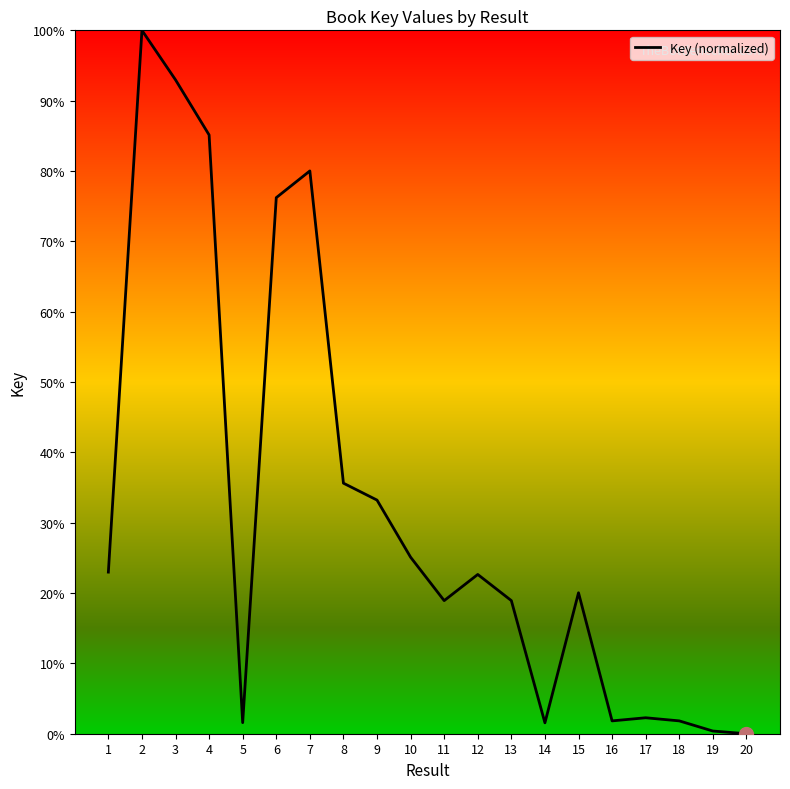

What is the change in value from 2 to 9?

-66.8